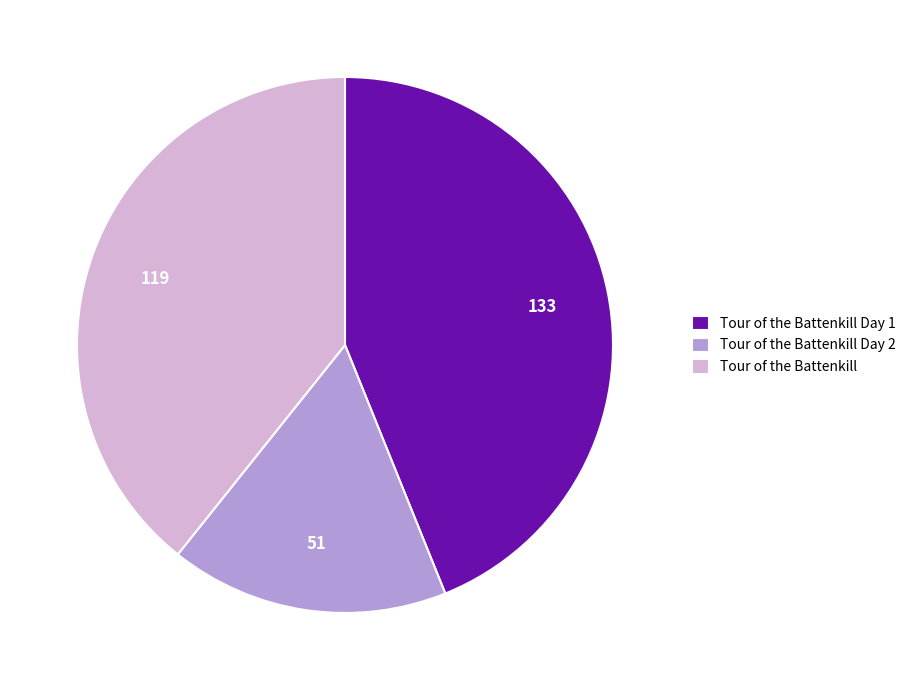

Count the number of slices in the pie.

3